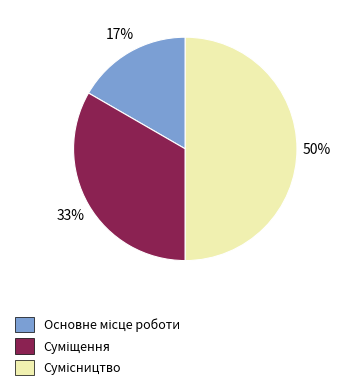

To the nearest percent, what is the average slice percentage?

33%